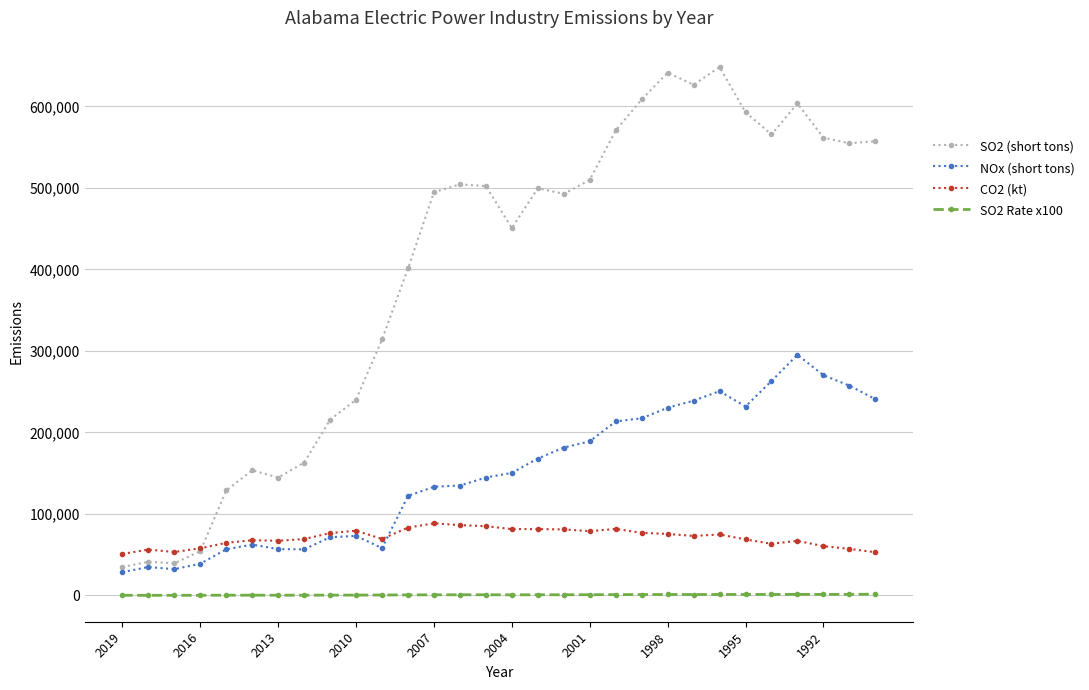

What is the sum of all SO2 (short tons) values?

11915345